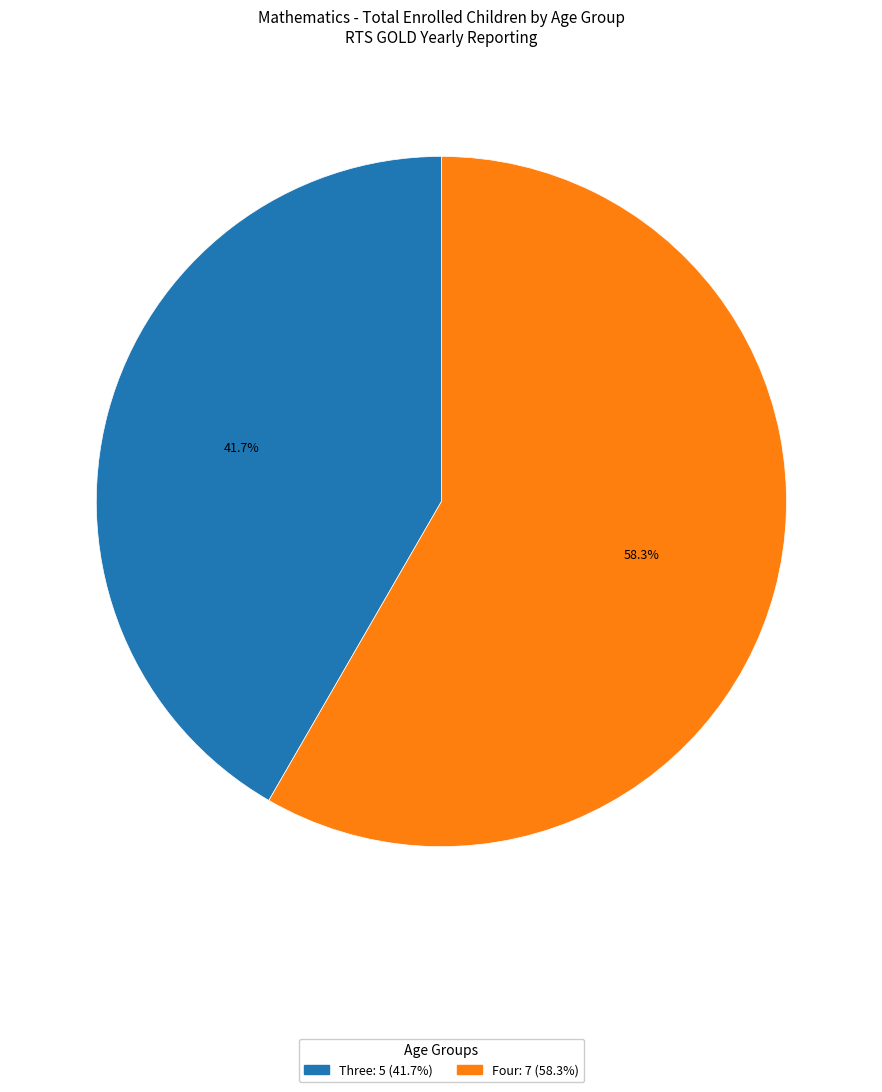

How many segments does this pie chart have?

2